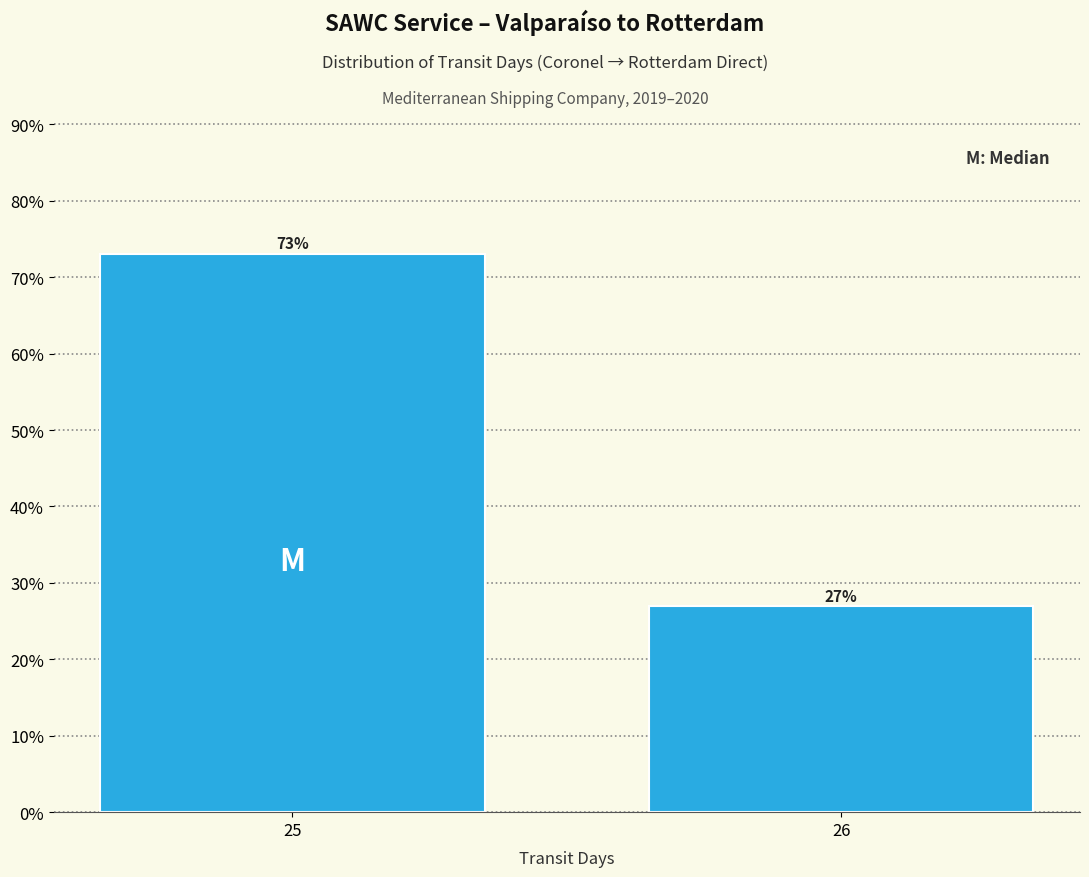

What is the sum of all values?

100.0